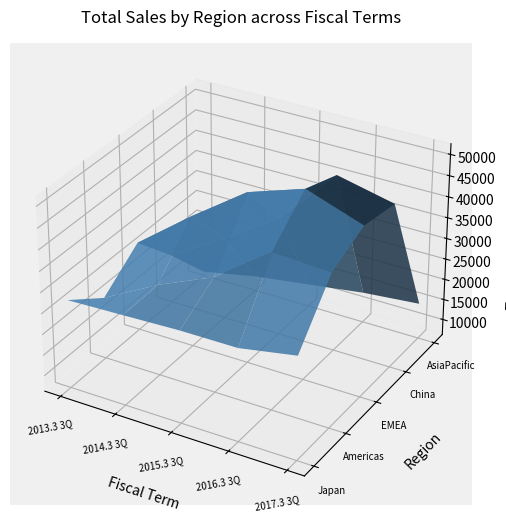

Reading left to right, list all the values displayed in this chart.

Japan_Total: 27442	27896	28389	28444	30870
Americas_Total: 21050	28166	33933	43576	42803
EMEA_Total: 27743	37862	47194	51573	46863
China_Total: 17991	26063	34636	48517	45444
AsiaPacific_Total: 7154	9859	11698	13573	14811